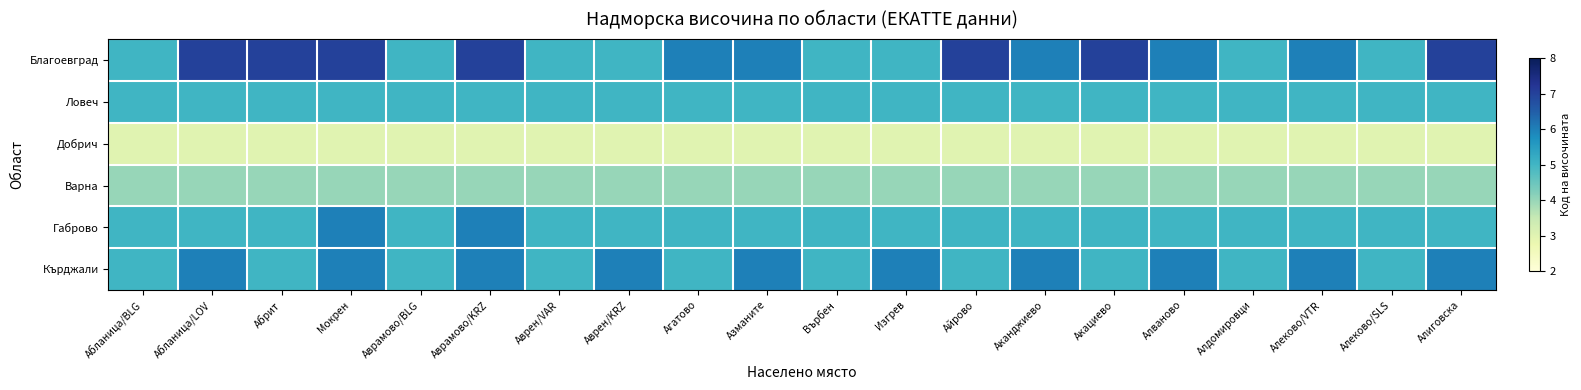

At which category does the chart reach its minimum across all series?

Абланица/BLG